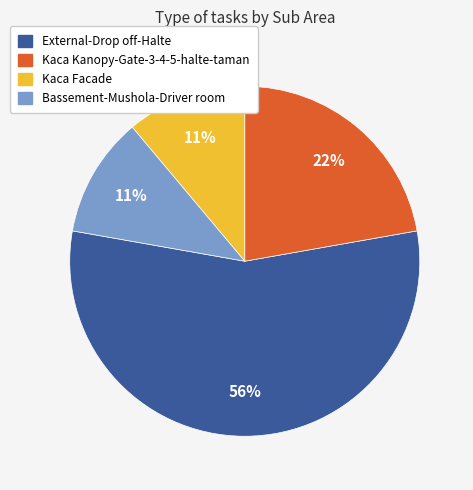

Which has a higher value, External-Drop off-Halte or Kaca Facade?

External-Drop off-Halte